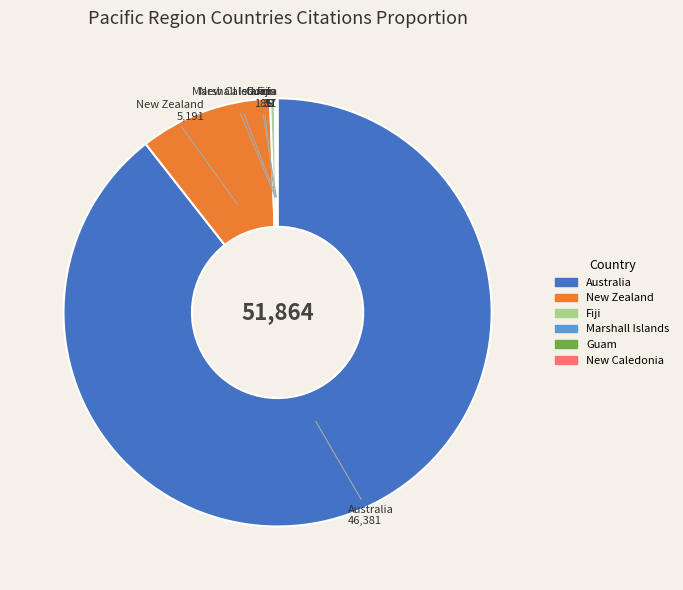

What is the largest slice in the pie chart?

Australia